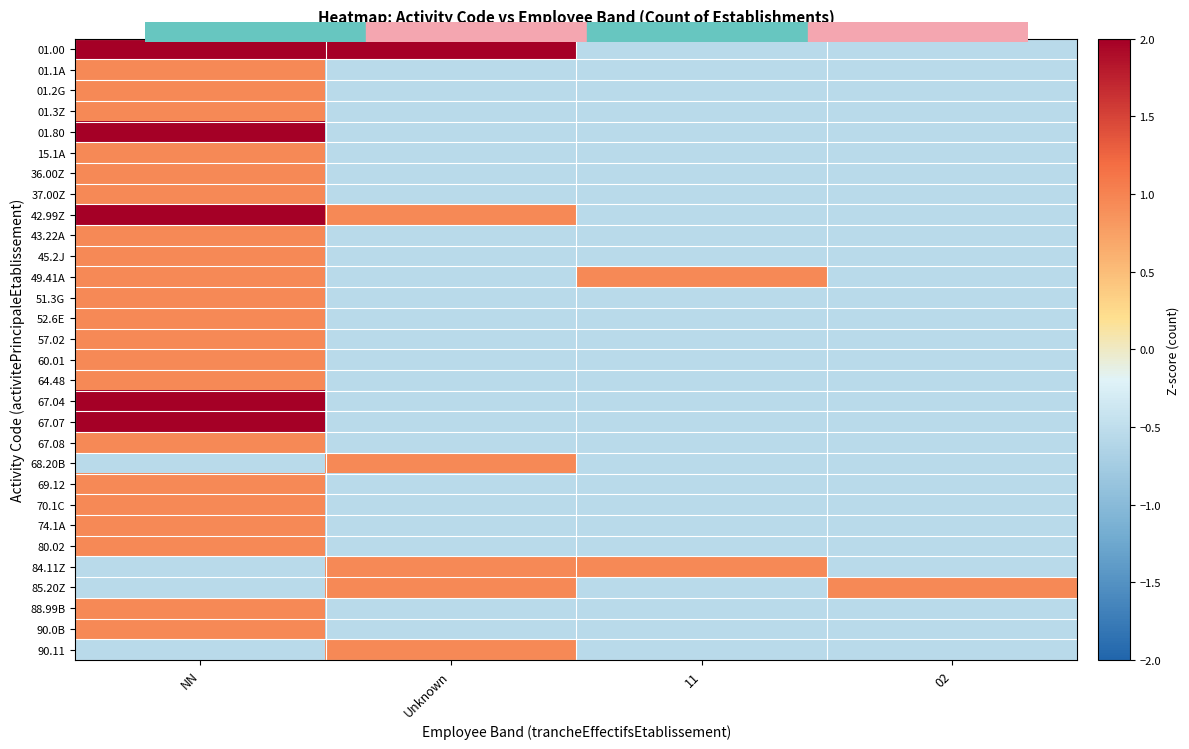

Which series changed the most between Unknown and 02?

01.00